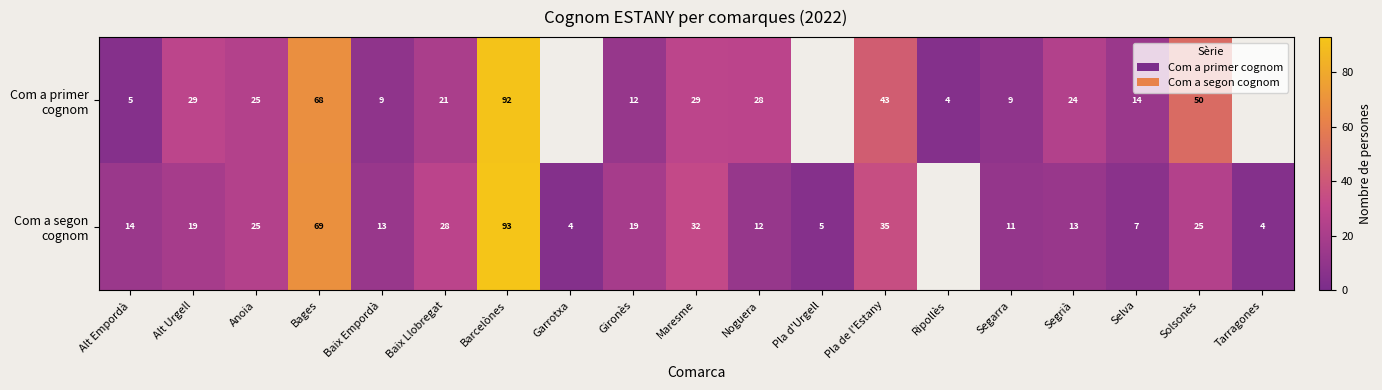

At which category is the sum across all series the highest?

Barcelònes